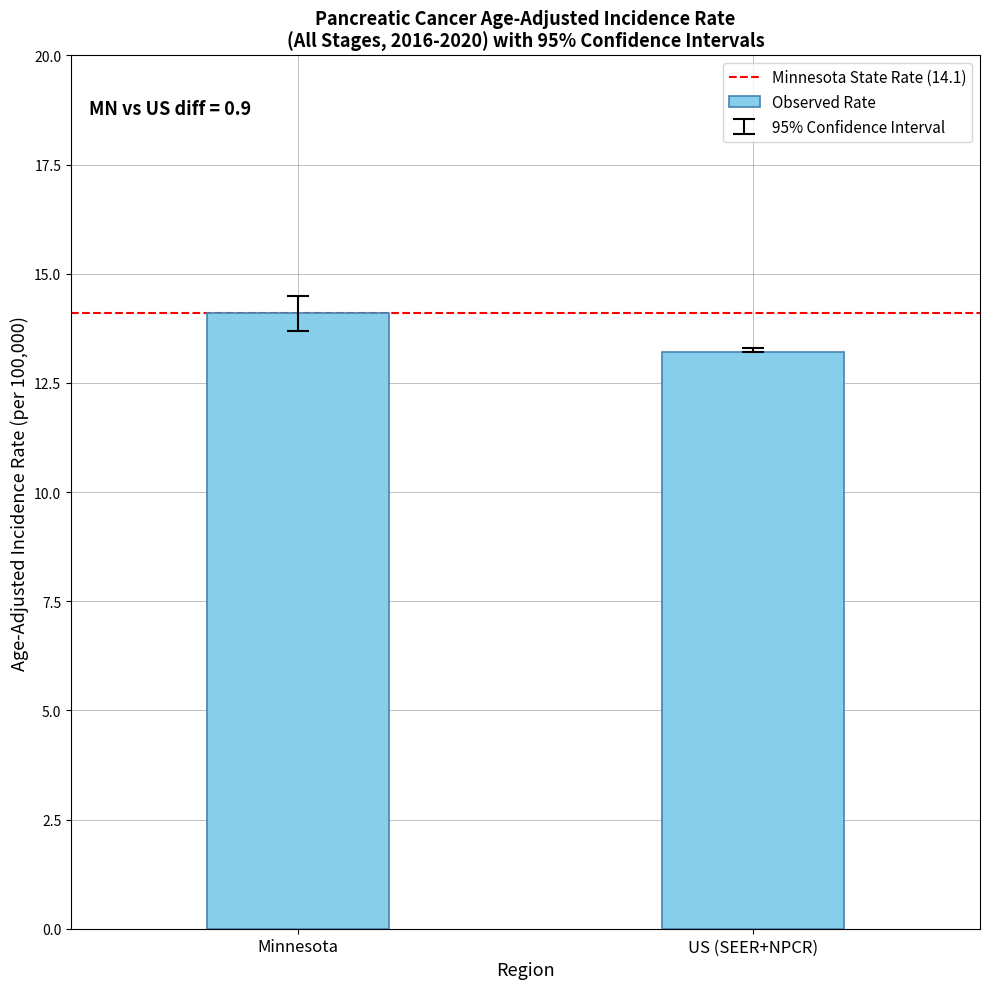

Read the value at Minnesota.

14.1